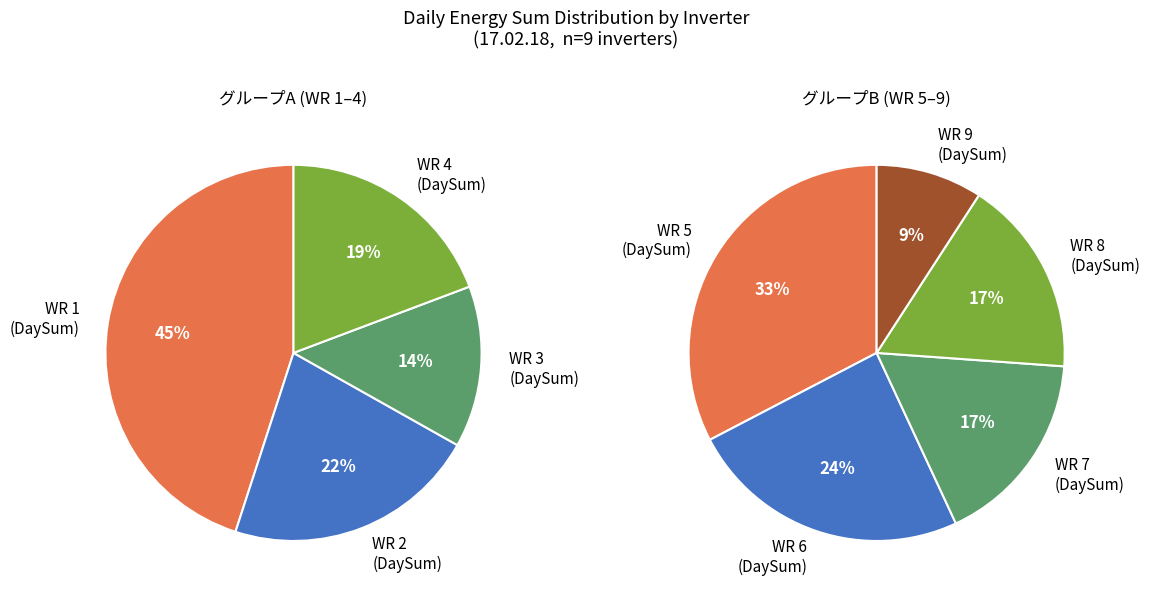

Rank the categories by value from highest to lowest.

WR 5 (DaySum), WR 1 (DaySum), WR 6 (DaySum), WR 8 (DaySum), WR 7 (DaySum), WR 2 (DaySum), WR 4 (DaySum), WR 9 (DaySum), WR 3 (DaySum)